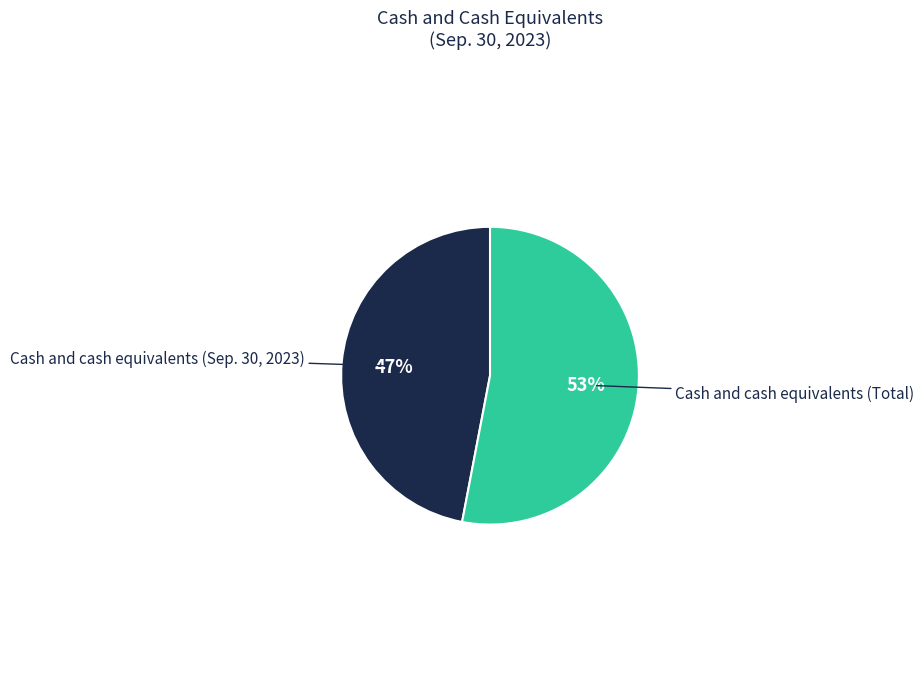

Which slice is the smallest?

Cash and cash equivalents (Sep. 30, 2023)